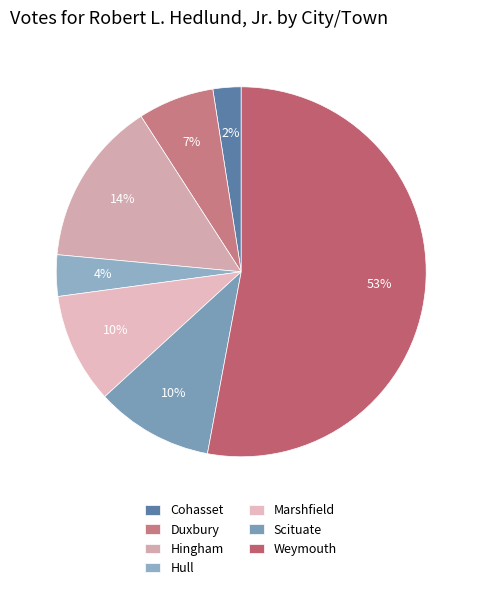

How many slices are in this pie chart?

7